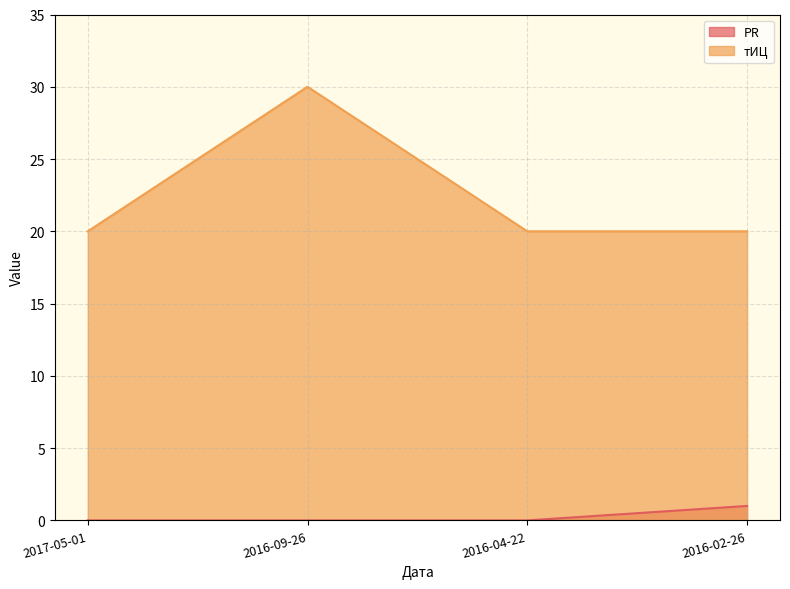

What is the difference between the maximum and minimum values in the PR series?

1